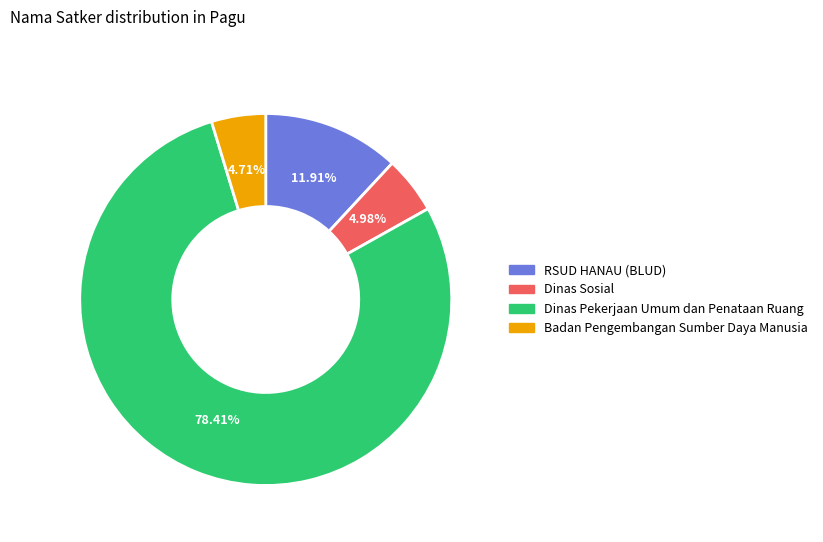

What percentage do Badan Pengembangan Sumber Daya Manusia and Dinas Pekerjaan Umum dan Penataan Ruang together represent?

83.1%